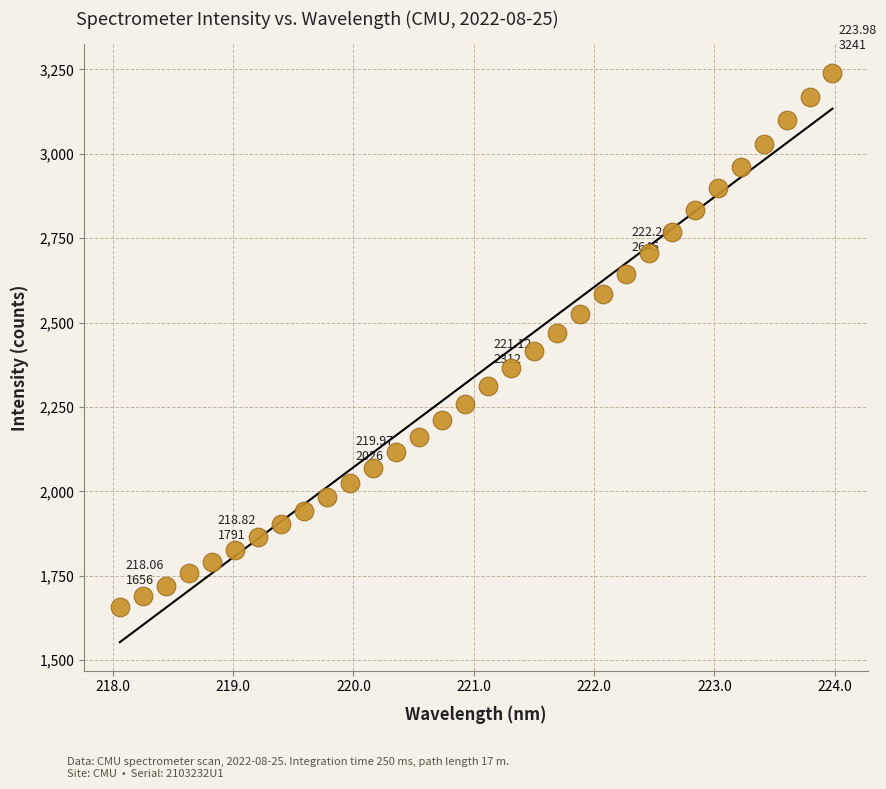

What is the range of Y values (max minus min)?

1584.2